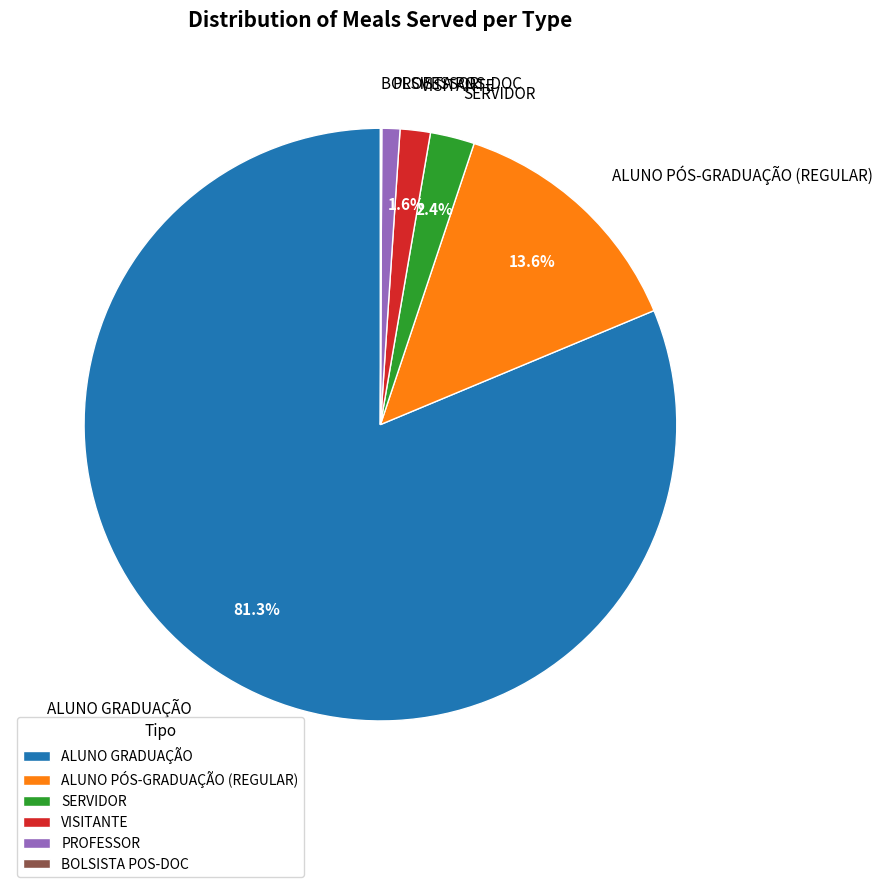

Which slice represents more than half of the pie?

ALUNO GRADUAÇÃO